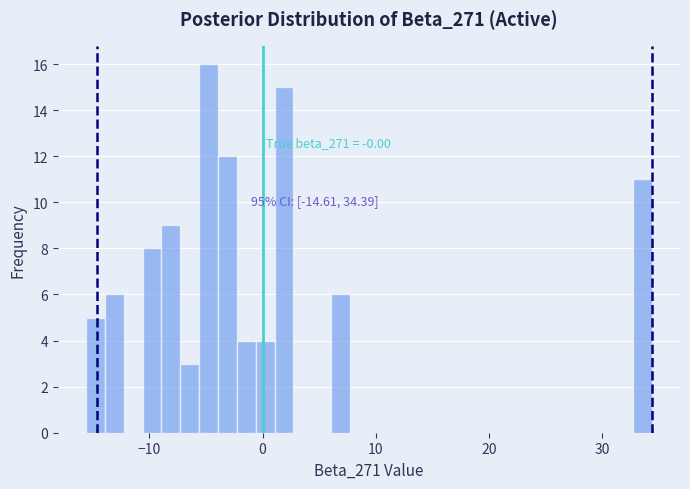

Around what value on the x-axis is the tallest bar? Give the approximate position of its centre, as read against the axis.

-5